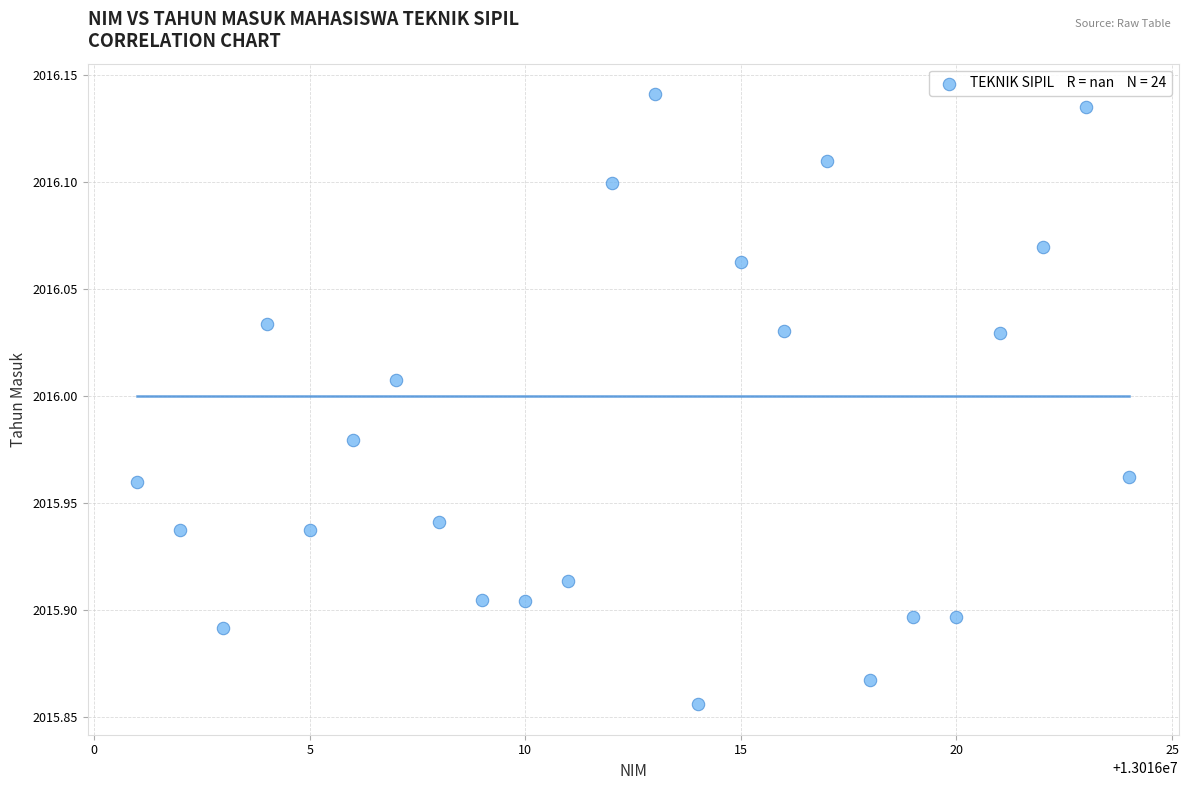

What is the range of Y values (max minus min)?

0.3